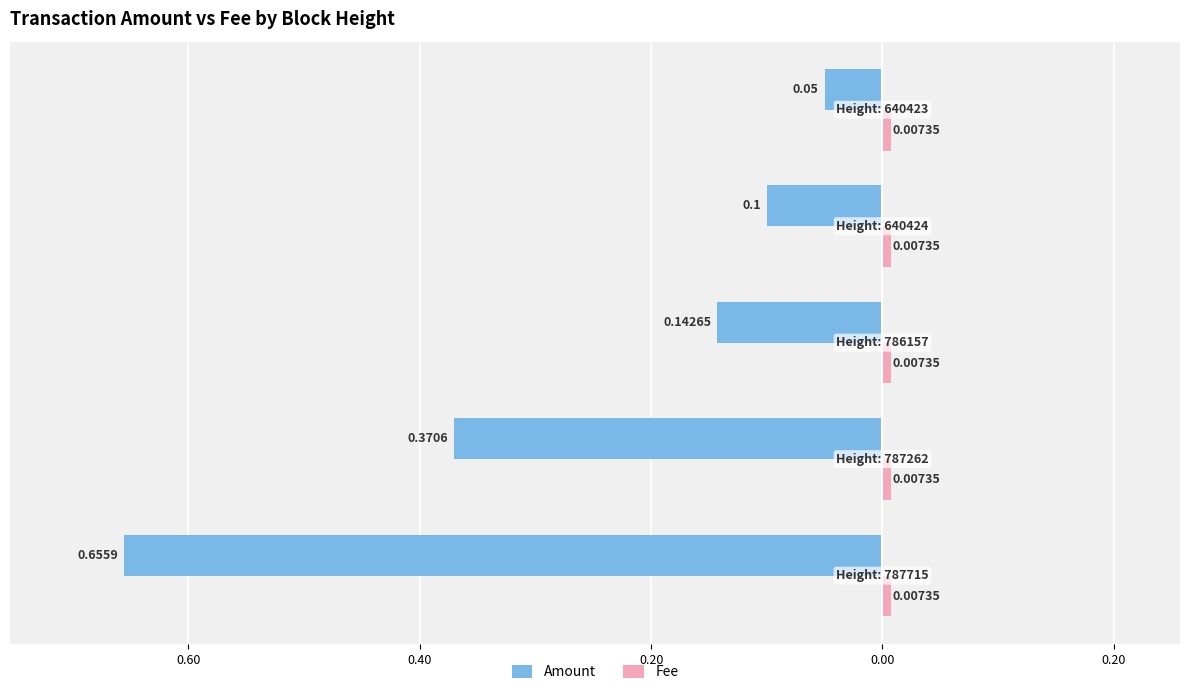

At how many categories does at least one series exceed 0?

5